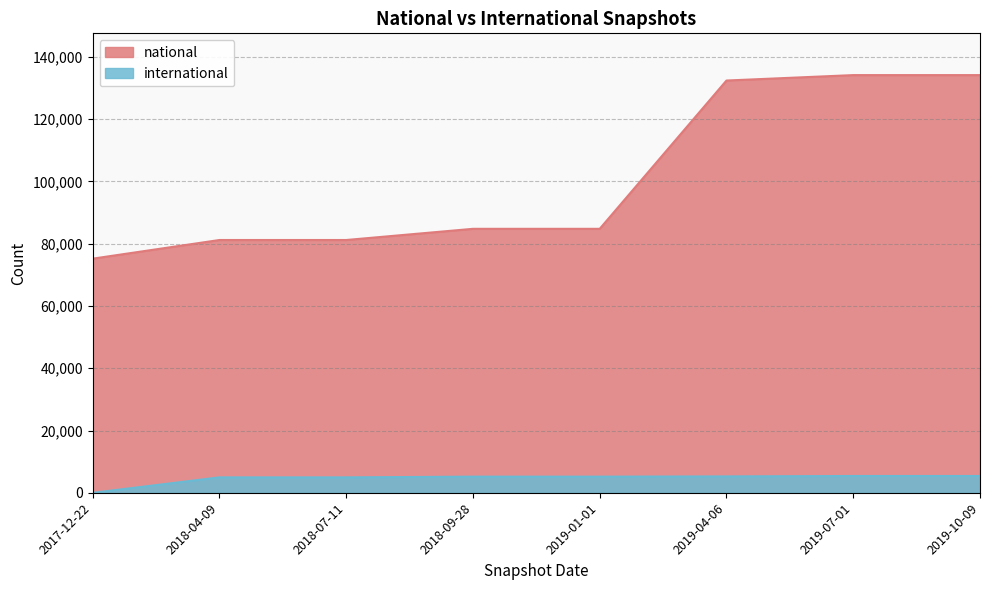

How many values in the national series are below 84761?

3